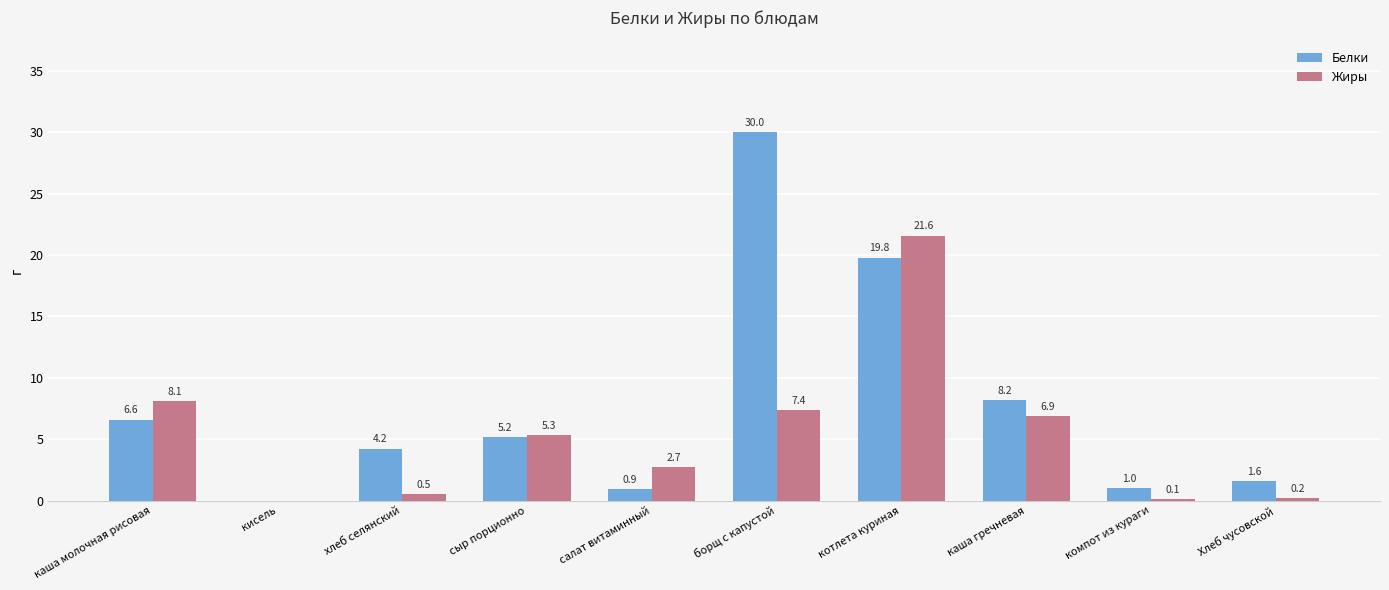

Reading left to right, transcribe all the data shown in this chart.

Белки: каша молочная рисовая=6.6	кисель=0.0	хлеб селянский=4.2	сыр порционно=5.2	салат витаминный=0.9	борщ с капустой=30.0	котлета куриная=19.8	каша гречневая=8.2	компот из кураги=1.0	Хлеб чусовской=1.6
Жиры: каша молочная рисовая=8.1	кисель=0.0	хлеб селянский=0.5	сыр порционно=5.3	салат витаминный=2.7	борщ с капустой=7.4	котлета куриная=21.6	каша гречневая=6.9	компот из кураги=0.1	Хлеб чусовской=0.2